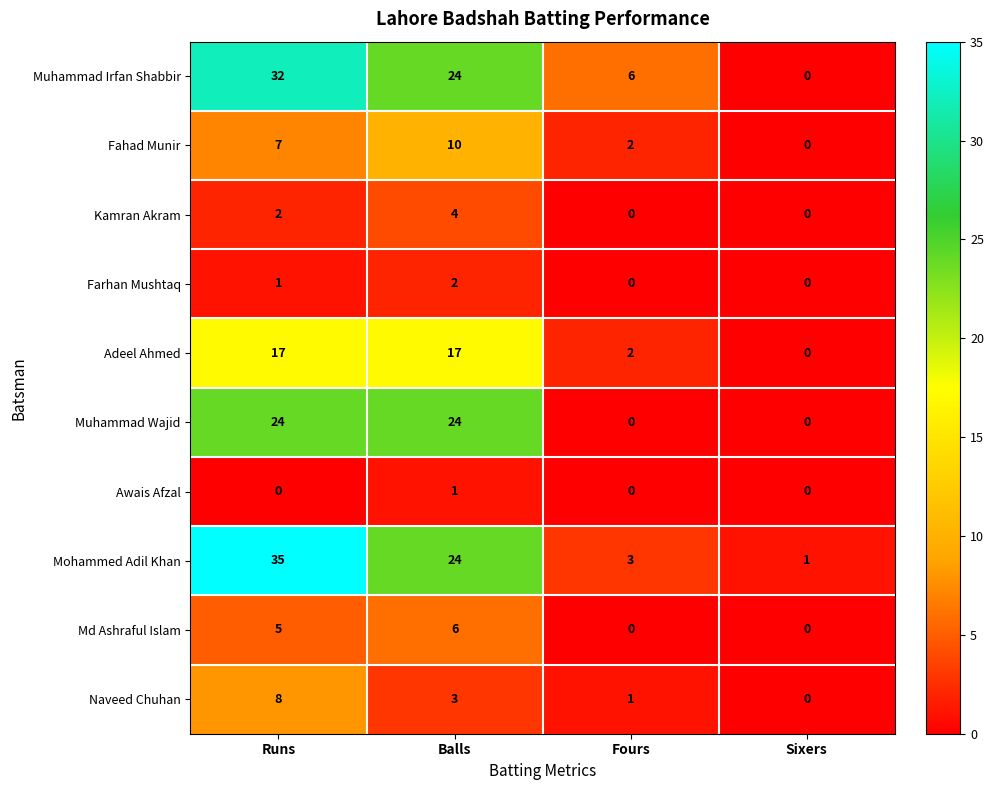

What is the average value of the Adeel Ahmed series?

9